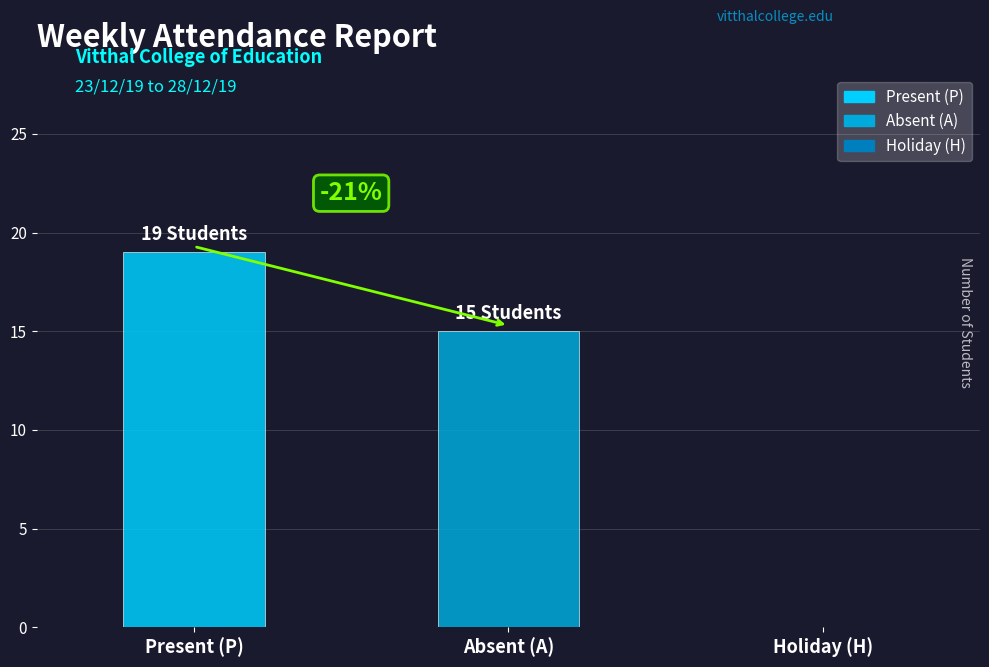

How many groups of bars are there?

1